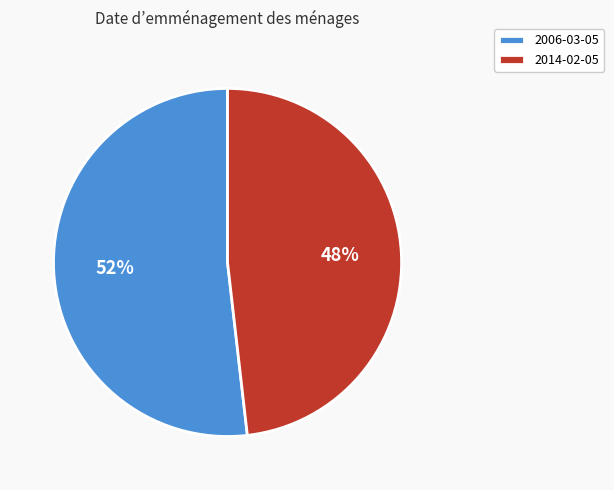

To the nearest percent, what is the difference between the largest and smallest slice percentages?

4%